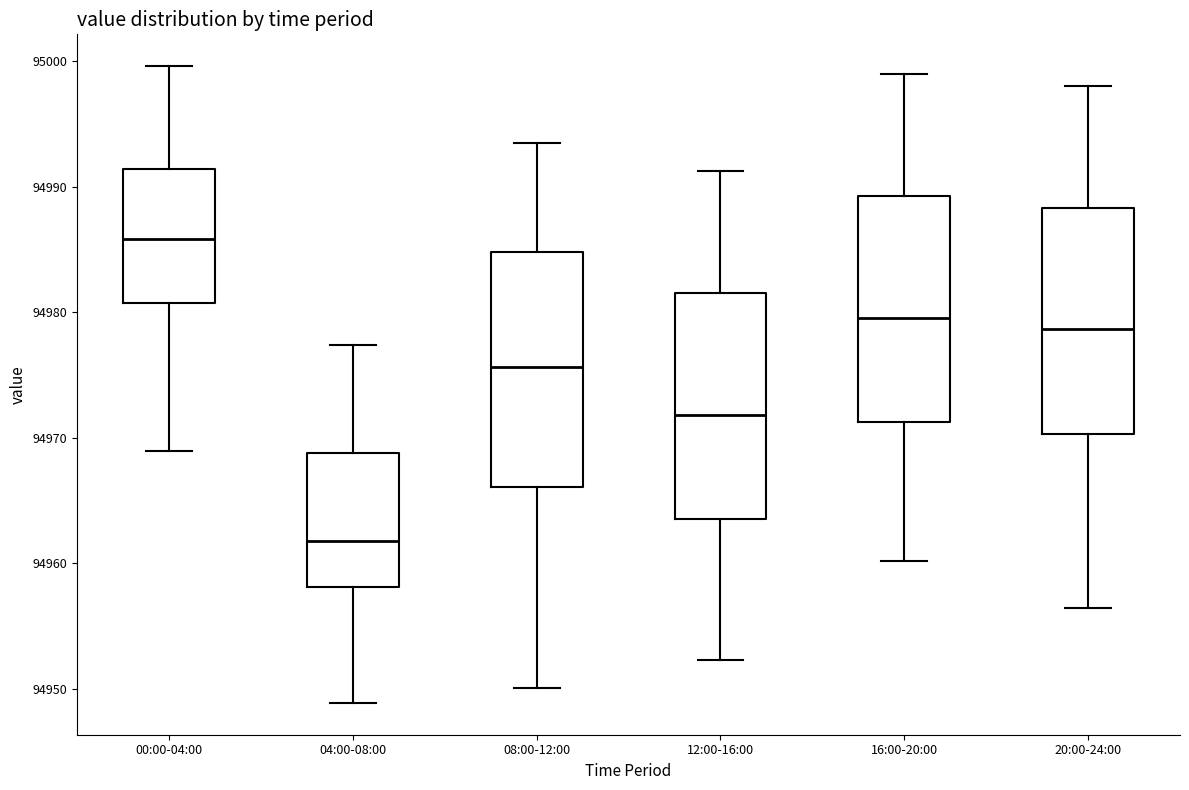

Reading left to right, read every box against the y-axis: the position of its median line, the range the box covers, and the ends of its whiskers. The values are not printed on the chart, so give them approximately, as read against the axis.

00:00-04:00: median 94986, box 94981 to 94991, whiskers 94969 to 95000
04:00-08:00: median 94962, box 94958 to 94969, whiskers 94949 to 94977
08:00-12:00: median 94976, box 94966 to 94985, whiskers 94950 to 94993
12:00-16:00: median 94972, box 94964 to 94982, whiskers 94952 to 94991
16:00-20:00: median 94980, box 94971 to 94989, whiskers 94960 to 94999
20:00-24:00: median 94979, box 94970 to 94988, whiskers 94956 to 94998